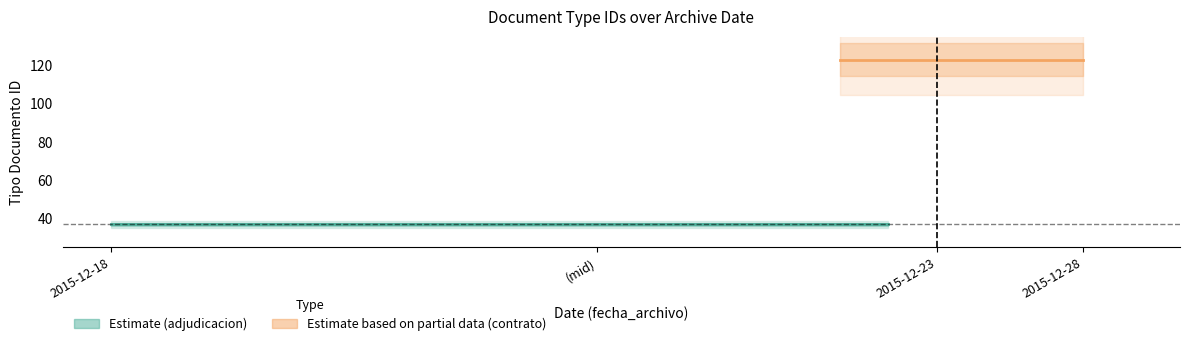

Reading left to right, what are all the values shown in this chart?

2015-12-18=35	2015-12-18=38	2015-12-18=36	2015-12-18=39	2015-12-28=123	2015-12-18=37